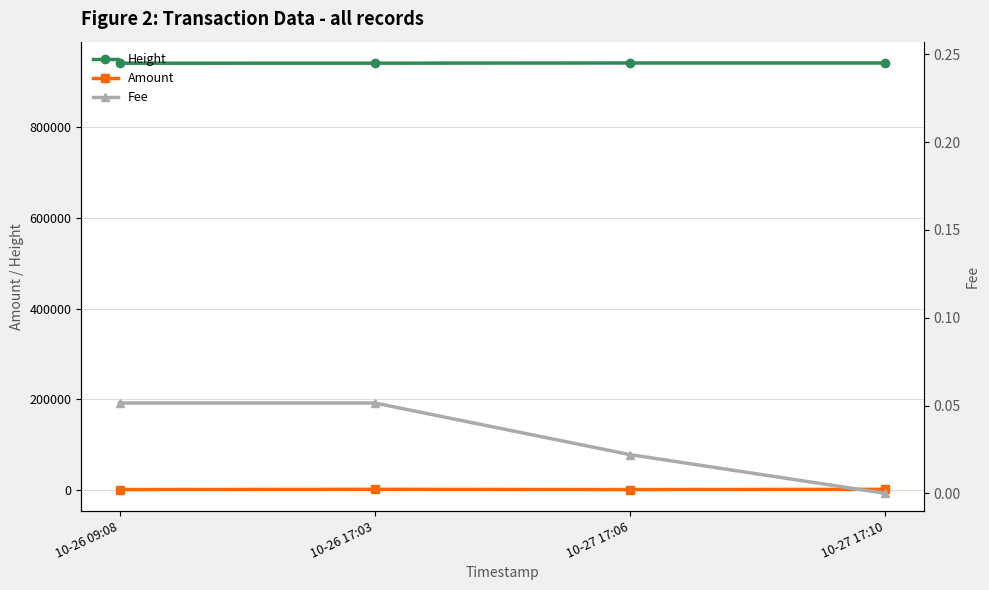

What is the sum of all Amount values?

1020.6